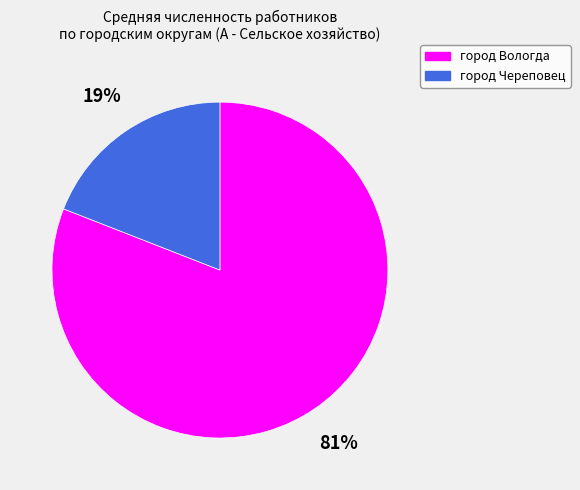

Between город Череповец and город Вологда, which is larger?

город Вологда